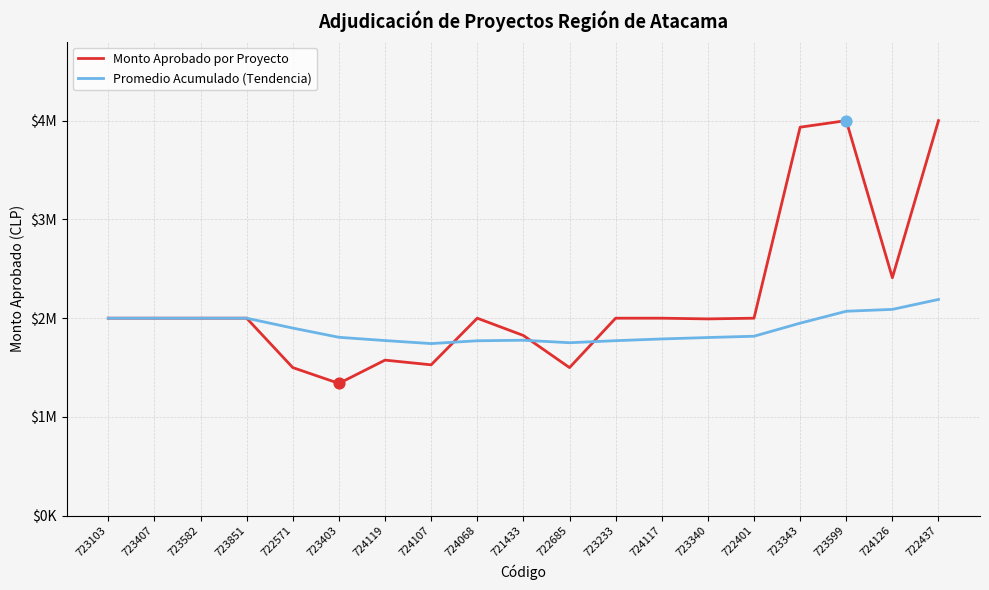

What is the total value across all series at 723233?

3772380.0